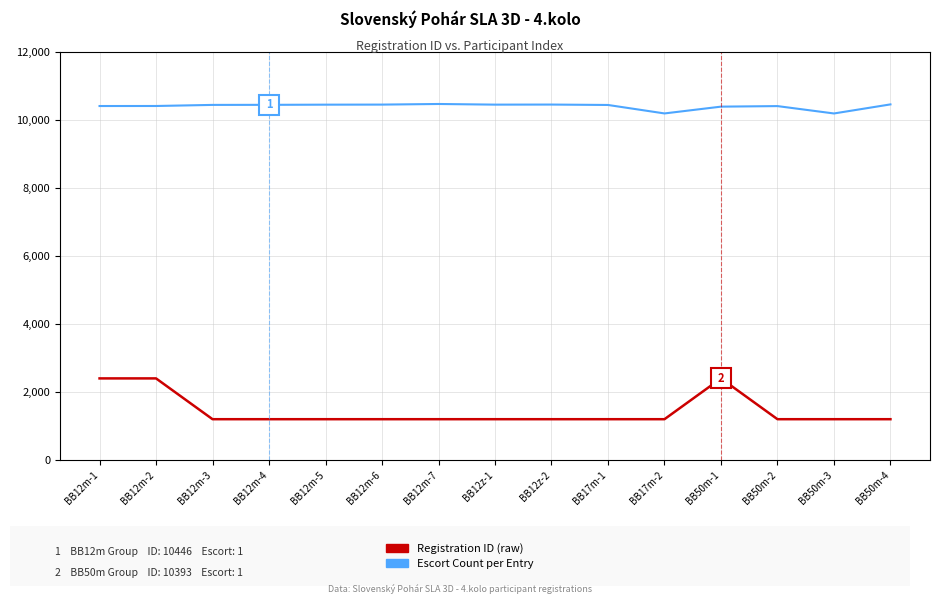

Does the chart display data point markers on the line(s)?

No